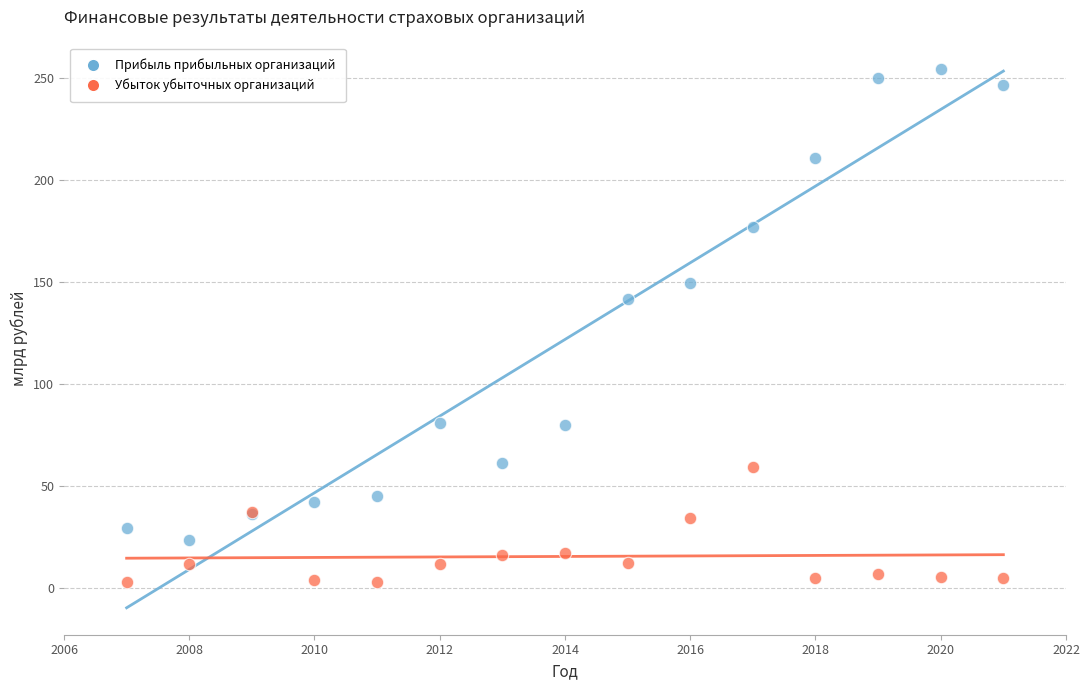

What are all the series names shown in the legend?

Прибыль прибыльных организаций, Убыток убыточных организаций